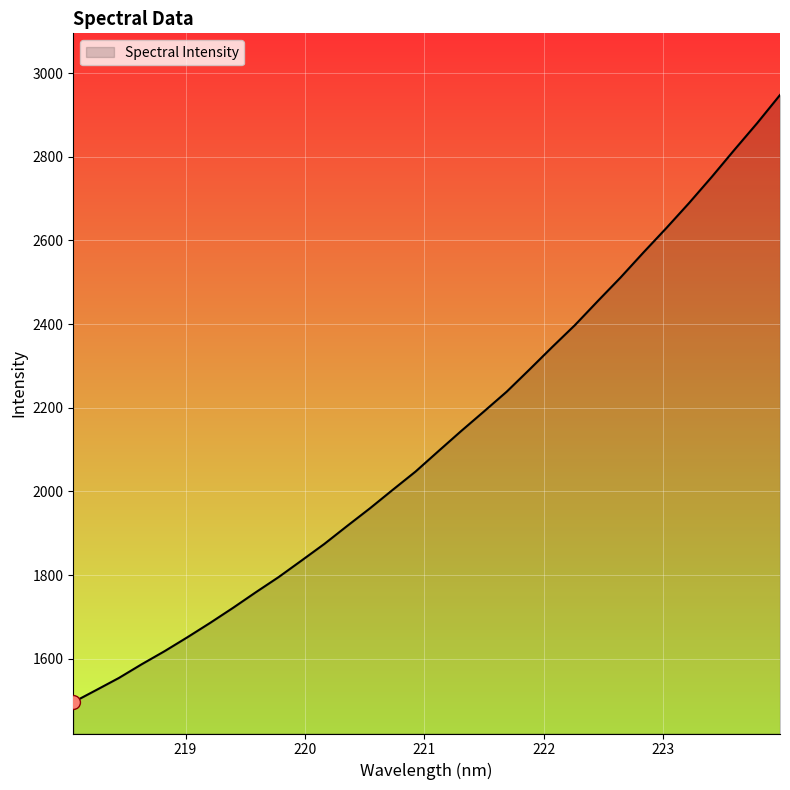

What is the minimum value shown in the chart?

1496.4